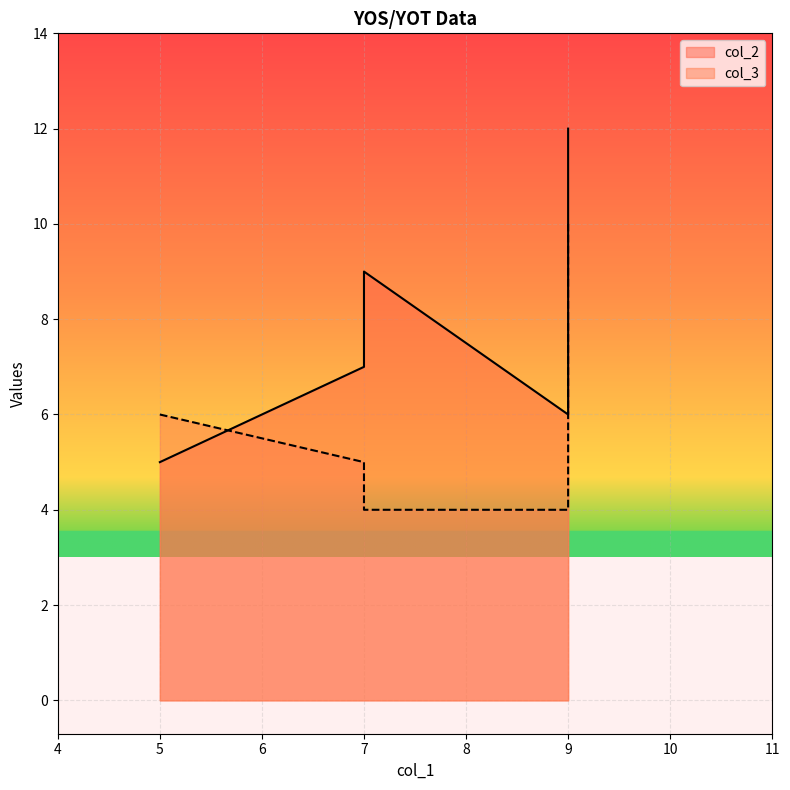

How many interior local peaks does the col_3 series have?

1